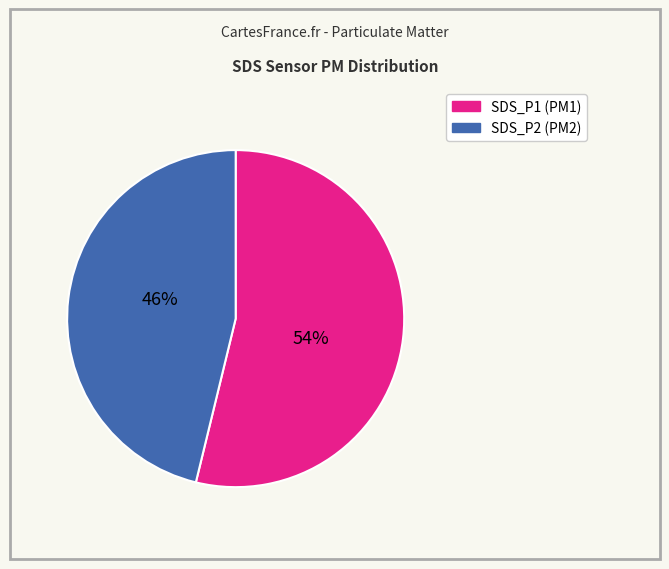

To the nearest percent, what is the difference between the largest and smallest slice percentages?

8%